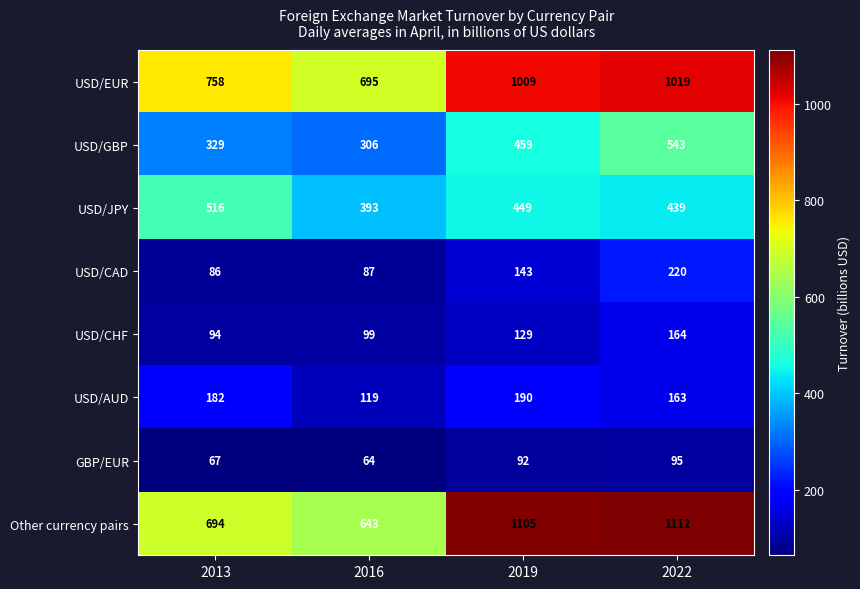

How many categories are shown in the chart?

4